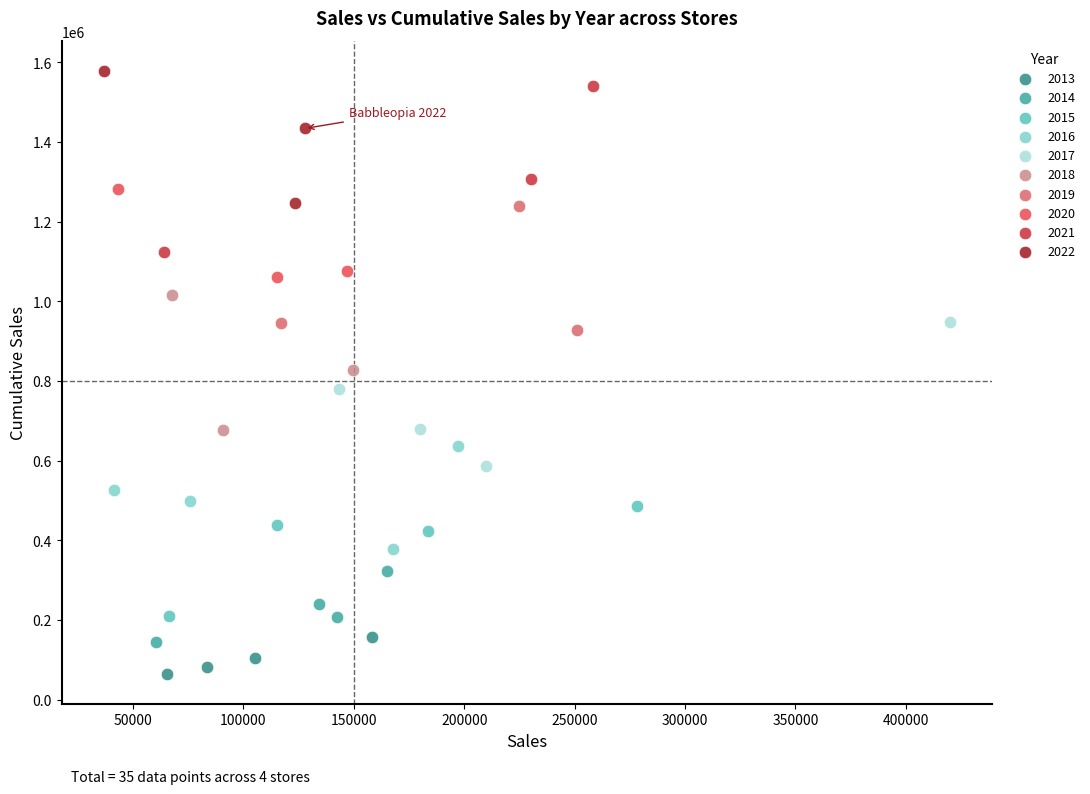

Which series contains the highest Y value?

2022